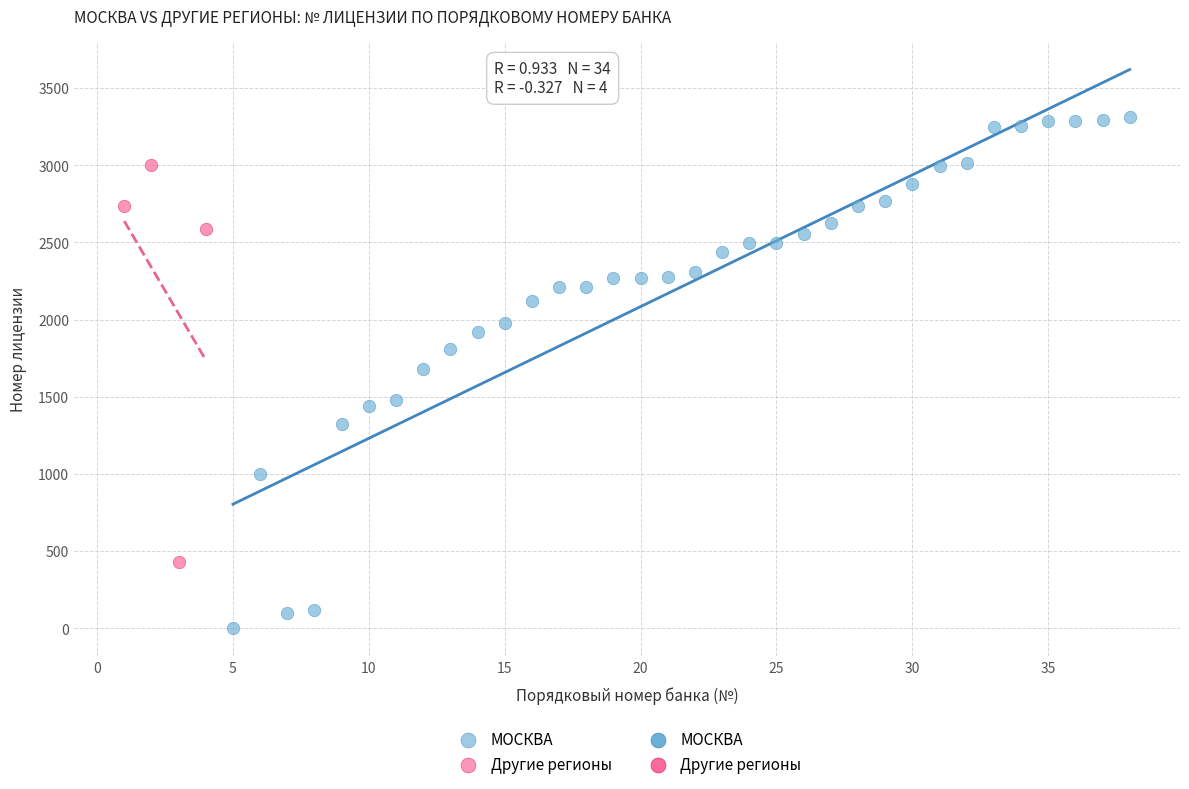

Which series contains the highest Y value?

МОСКВА